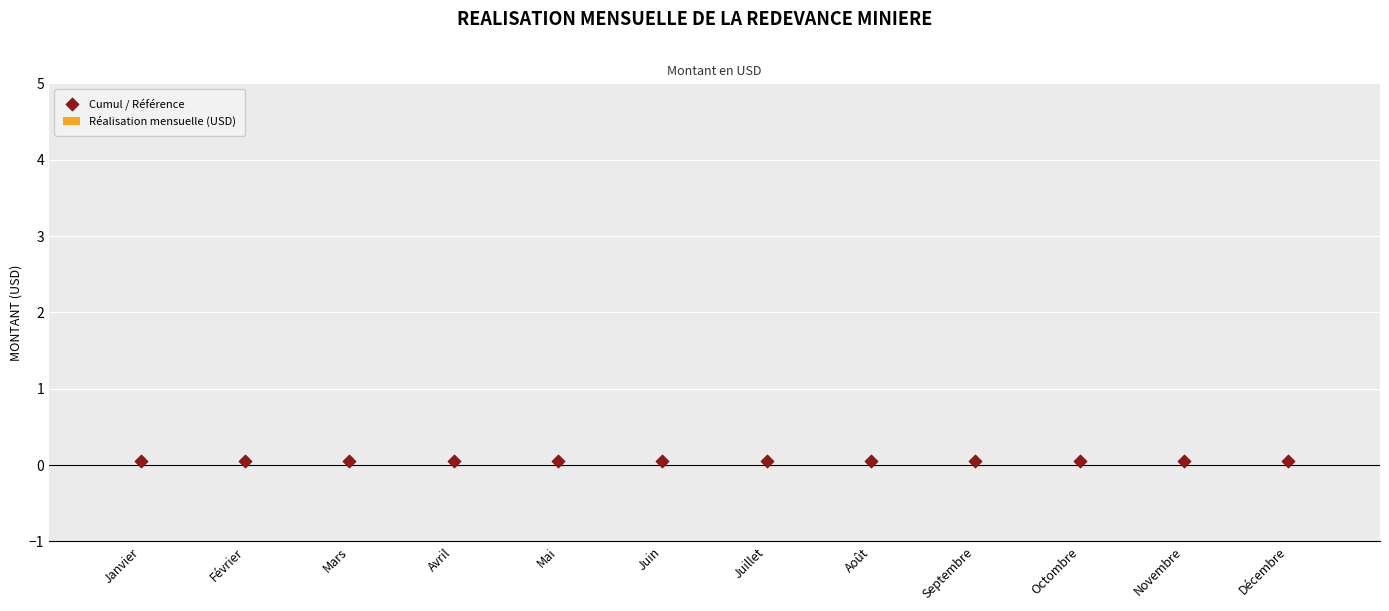

What are all the series names shown in the legend?

Réalisation mensuelle (USD), Cumul / Référence